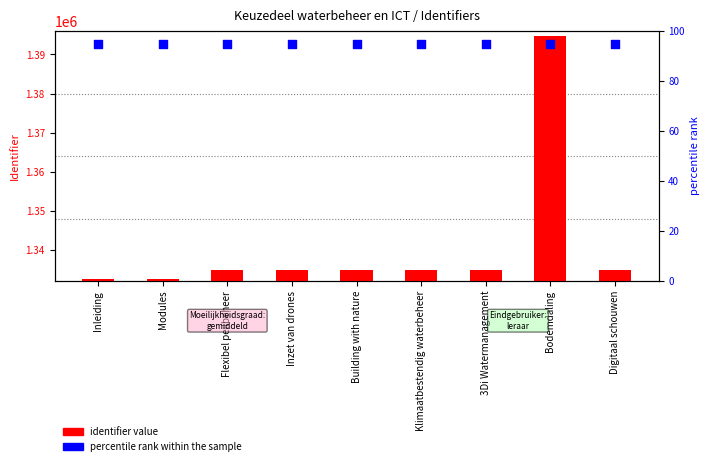

What are all the series names shown in the legend?

identifier value, percentile rank within the sample